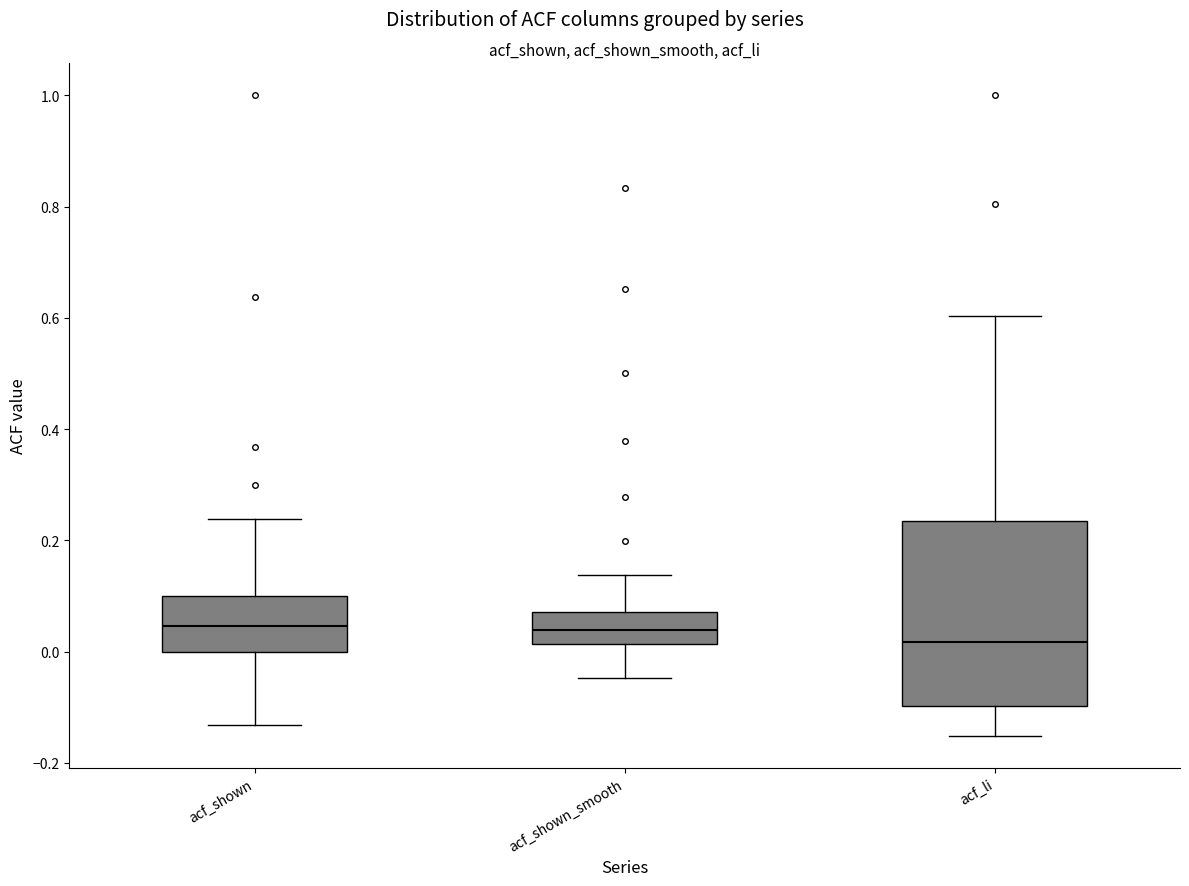

Where is the lower edge of the box for acf_shown_smooth on the y-axis? The values are not printed on the chart, so give them approximately, as read against the axis.

0.02